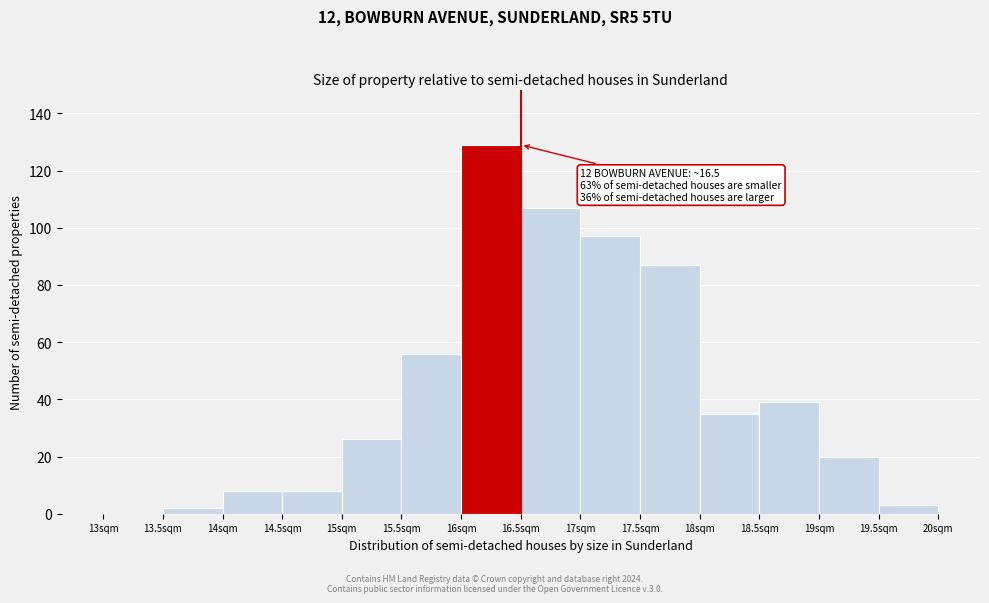

Over which range of the x-axis is the bar tallest?

16.0 to 16.5